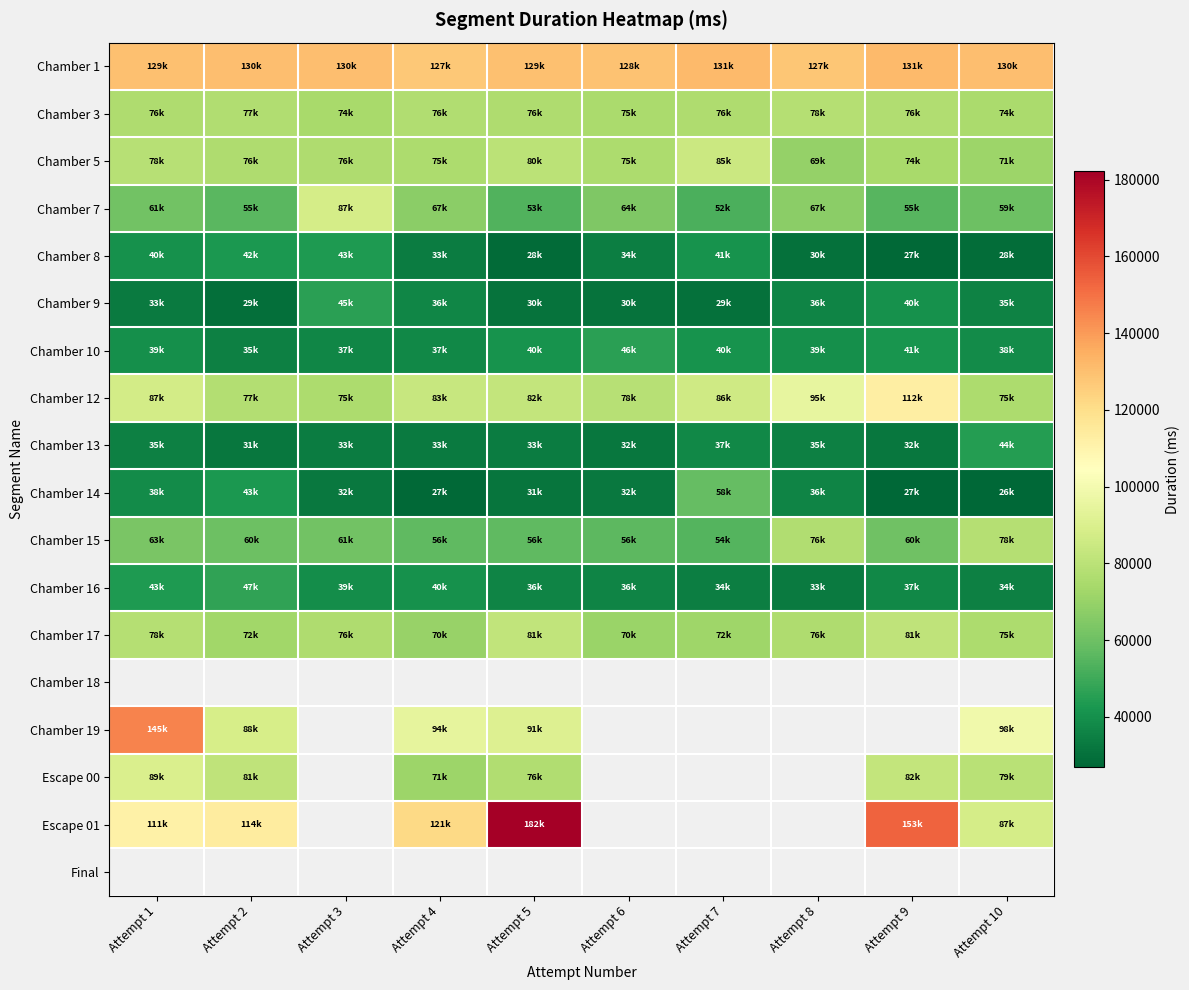

Is the value of Chamber 7 at Attempt 1 greater than the value of Chamber 16 at Attempt 5?

Yes